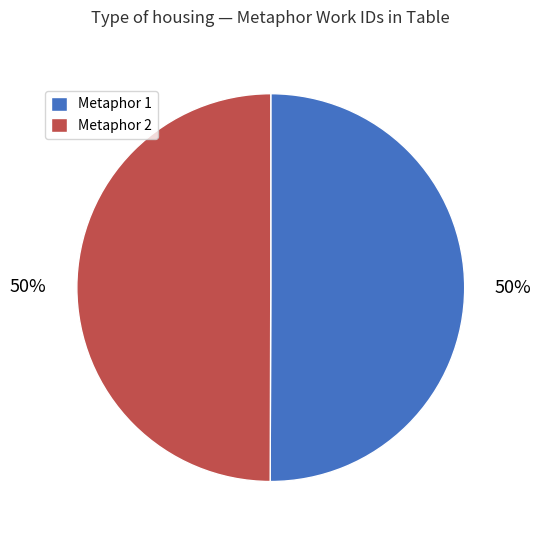

What percentage is the Metaphor 2 slice, to the nearest percent?

50%